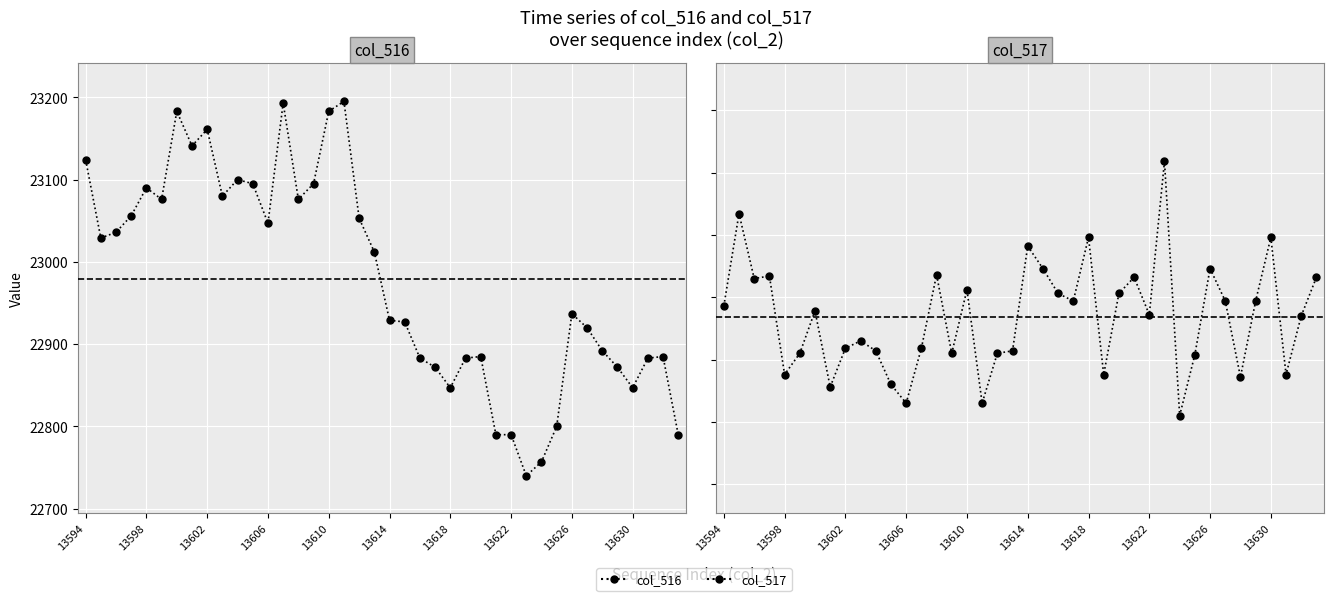

What is the value of the col_516 point at the 23rd from the left?

22883